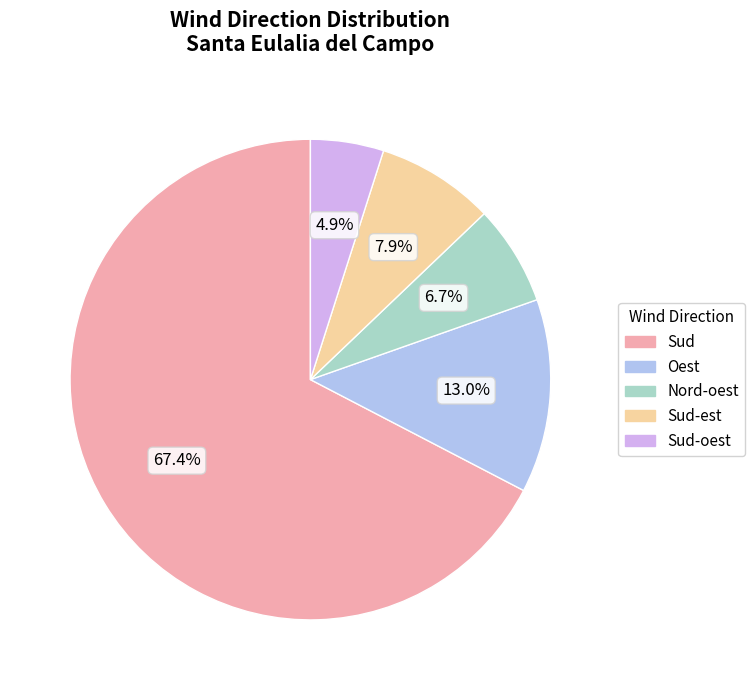

Is there a majority slice in this chart?

Yes